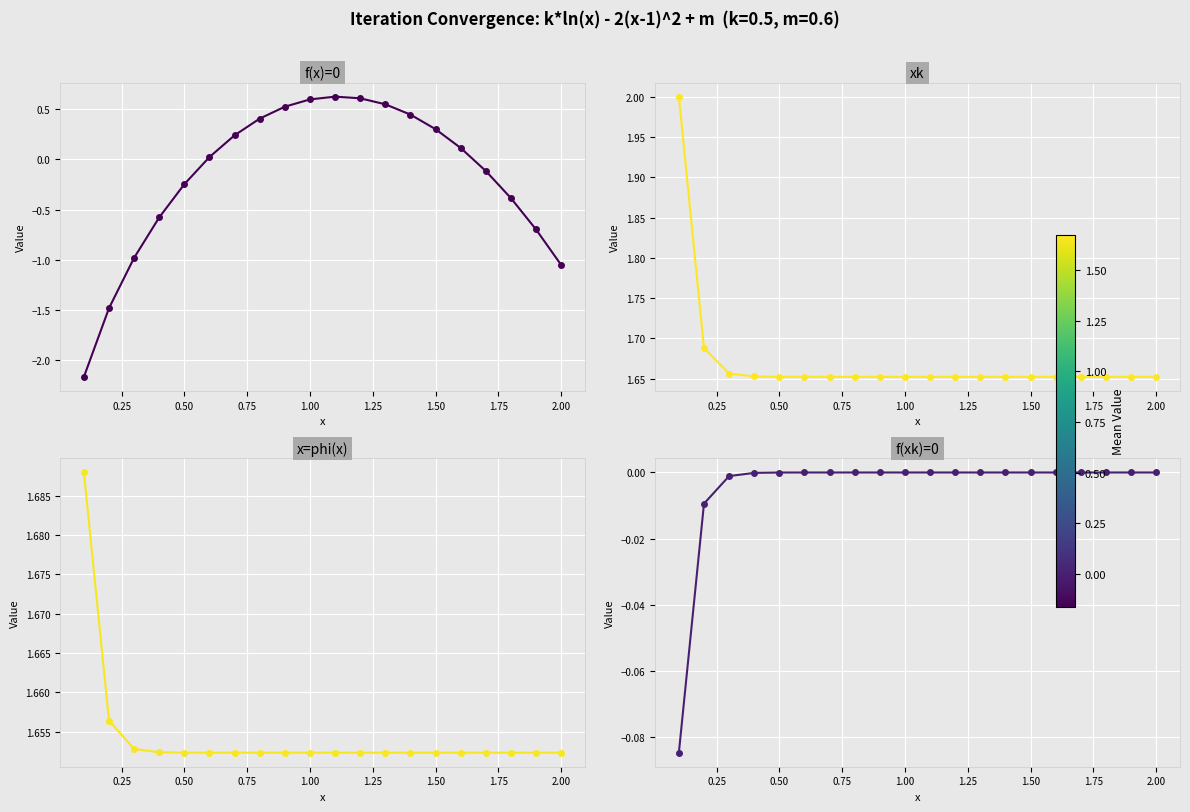

How many times do f(xk)=0 and f(x)=0 cross each other?

2